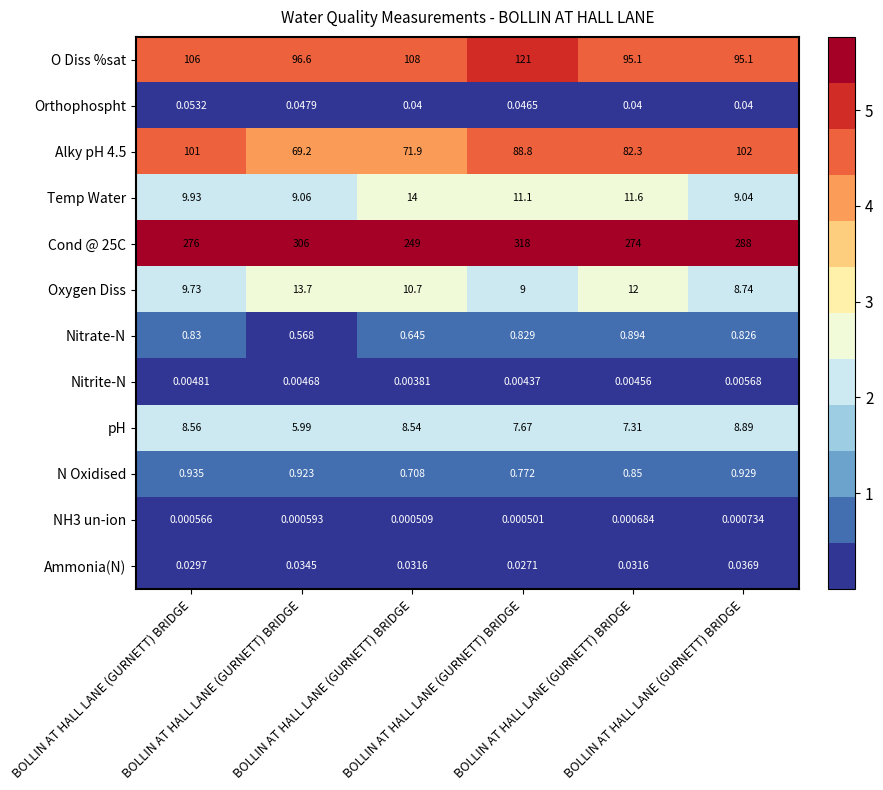

Count the number of categories in the chart.

6